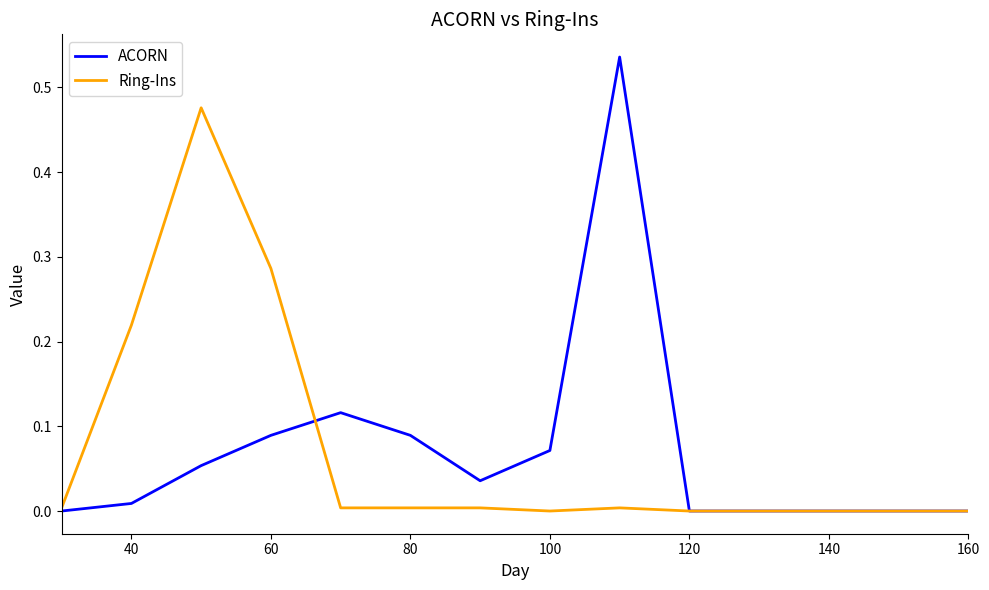

Which series has the widest spread of values?

ACORN